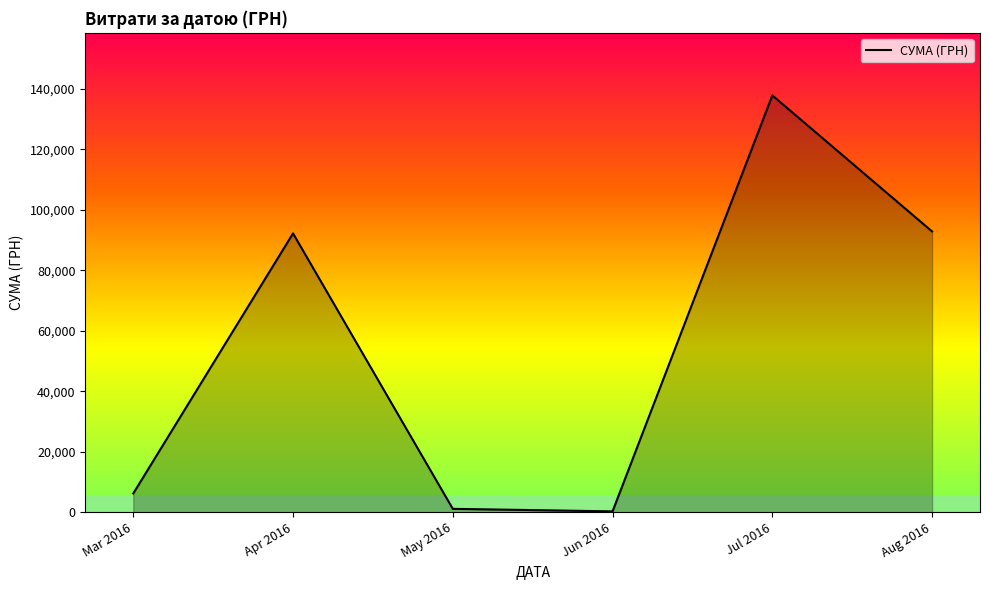

At which category does the chart reach its peak across all series?

Jul 2016